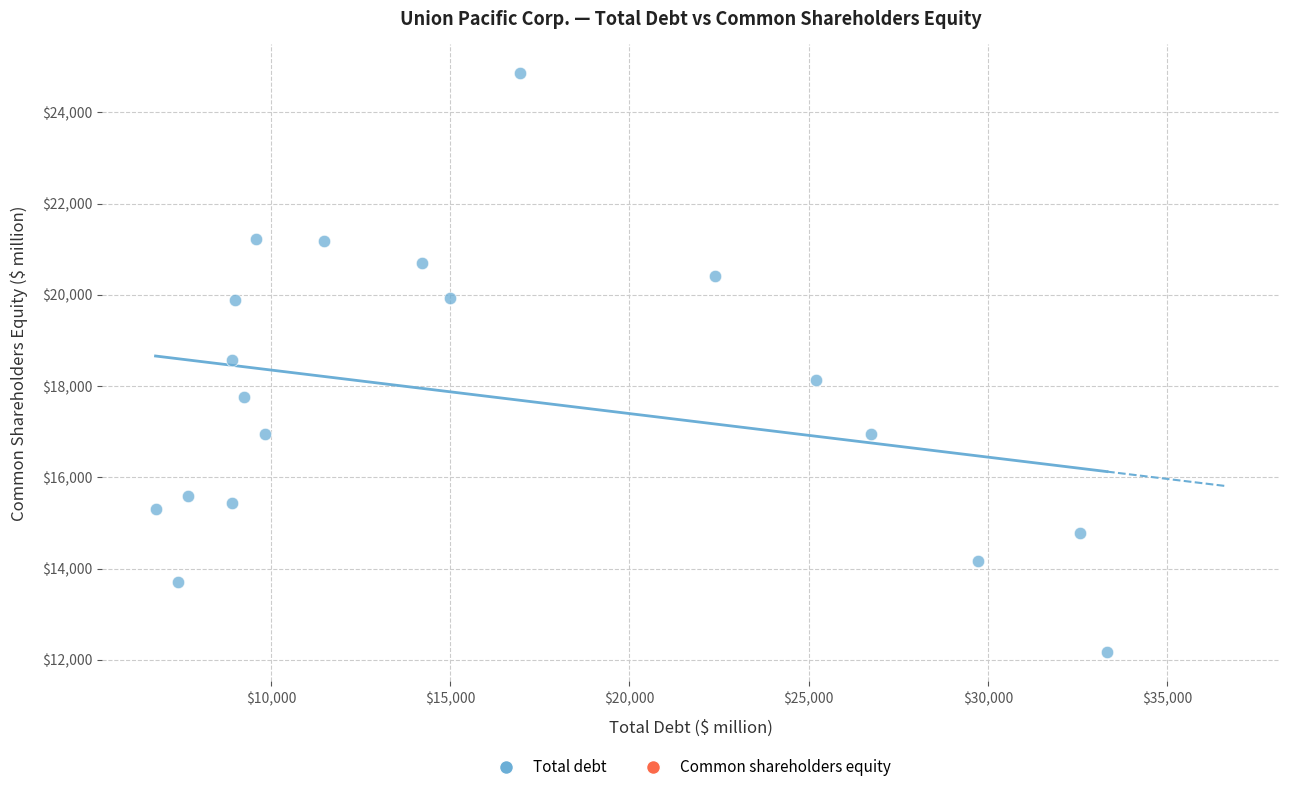

What is the range of X values (max minus min)?

26546